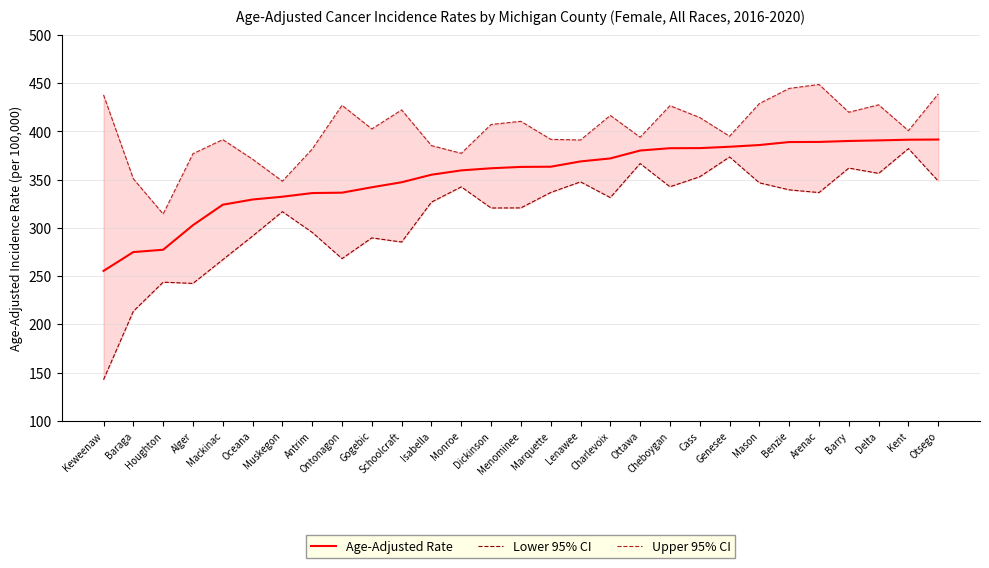

Read the Age-Adjusted Rate value at Dickinson.

361.8